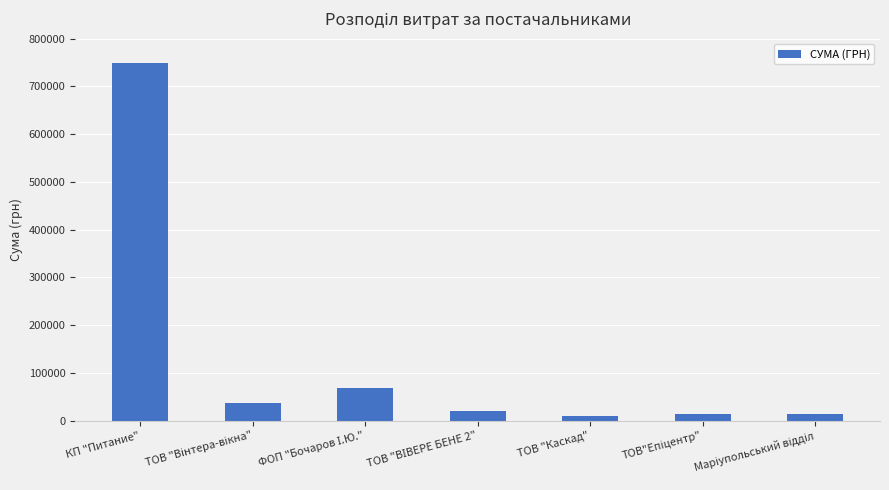

Is it true that the value at КП "Питание" is 750109.4?

True